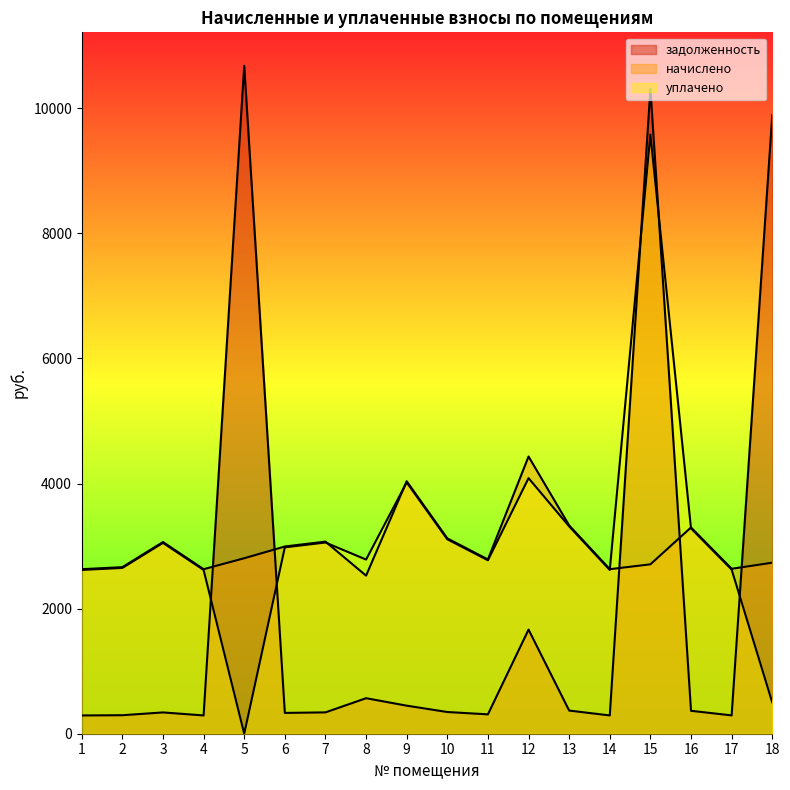

How many distinct data groups are displayed?

3